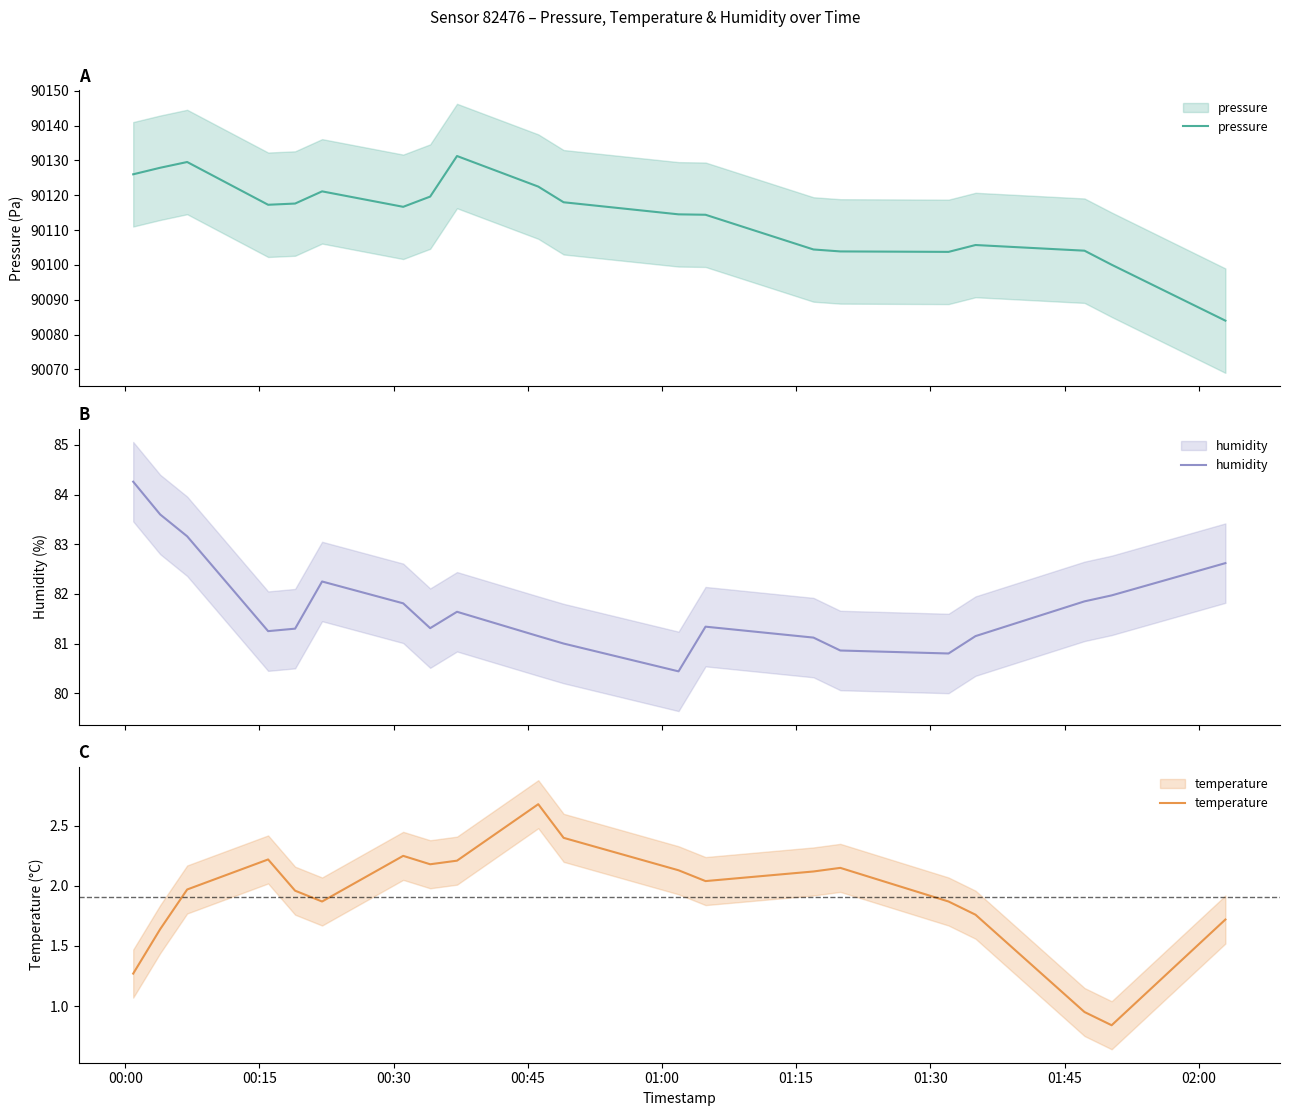

What is the difference between the maximum and second lowest values in the temperature series?

1.7